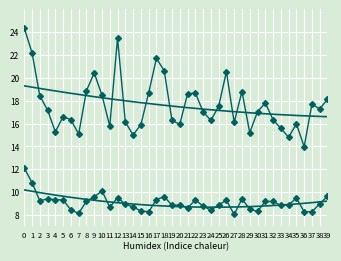

Reading left to right, what are all the values shown in this chart?

SDS_P1: 24.4	22.2	18.4	17.2	15.3	16.6	16.3	15.1	18.9	20.4	18.5	15.8	23.5	16.1	15.0	15.9	18.7	21.7	20.6	16.3	15.9	18.6	18.7	17.0	16.3	17.5	20.5	16.1	18.8	15.2	17.0	17.8	16.3	15.6	14.8	16.0	14.0	17.7	17.3	18.1
SDS_P2: 12.1	10.8	9.2	9.4	9.3	9.3	8.4	8.1	9.2	9.6	10.1	8.7	9.5	8.9	8.7	8.3	8.3	9.3	9.6	8.8	8.9	8.6	9.3	8.8	8.4	8.9	9.3	8.0	9.4	8.5	8.3	9.2	9.2	8.8	8.9	9.5	8.3	8.3	9.0	9.6